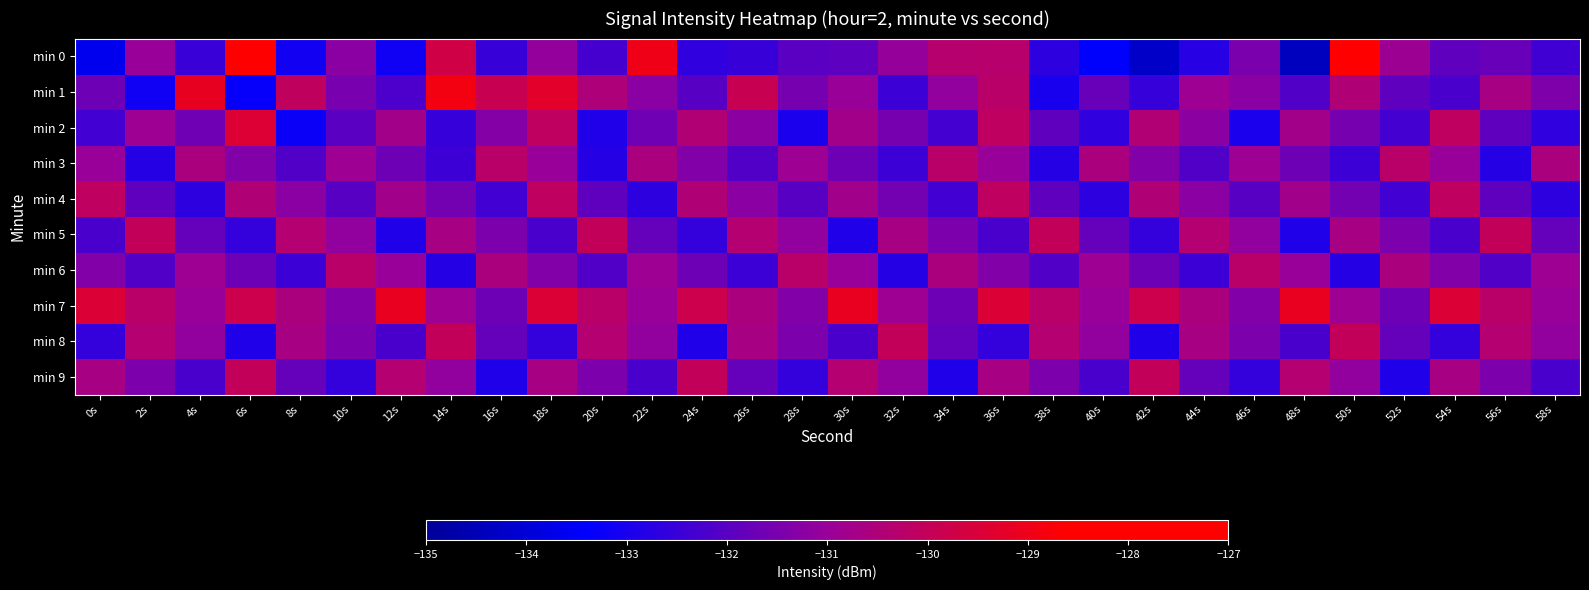

At how many categories does at least one series exceed -128?

1